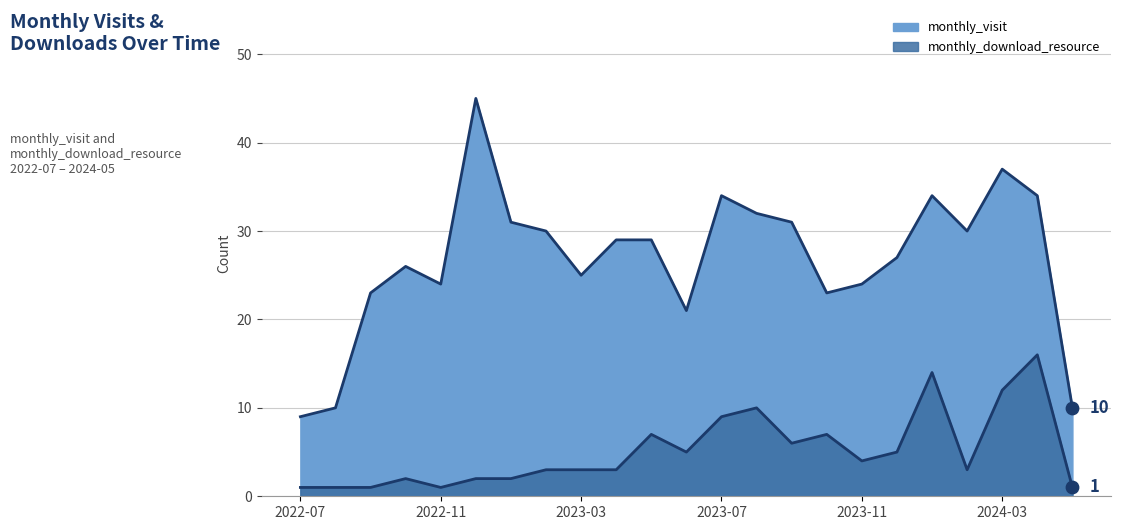

Which series has the largest total across all categories?

monthly_visit